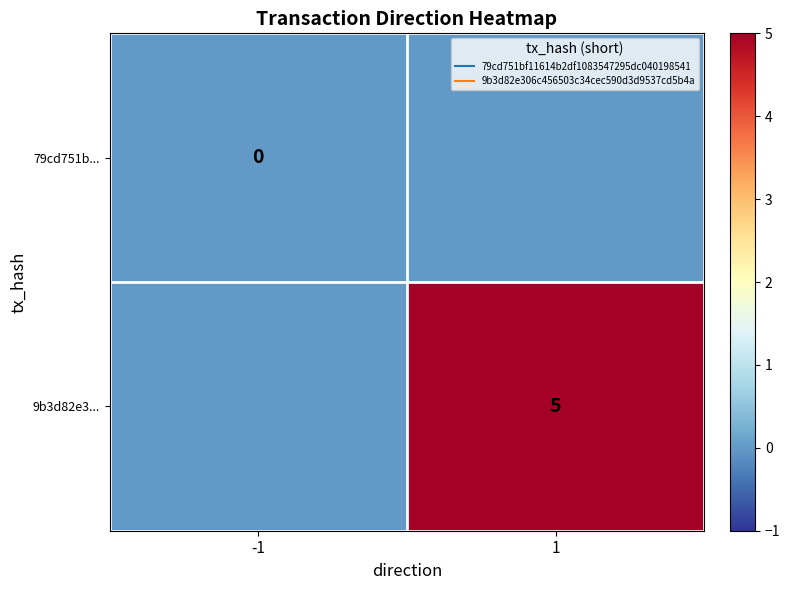

The value of 9b3d82e3... at -1 is 0. True or false?

True